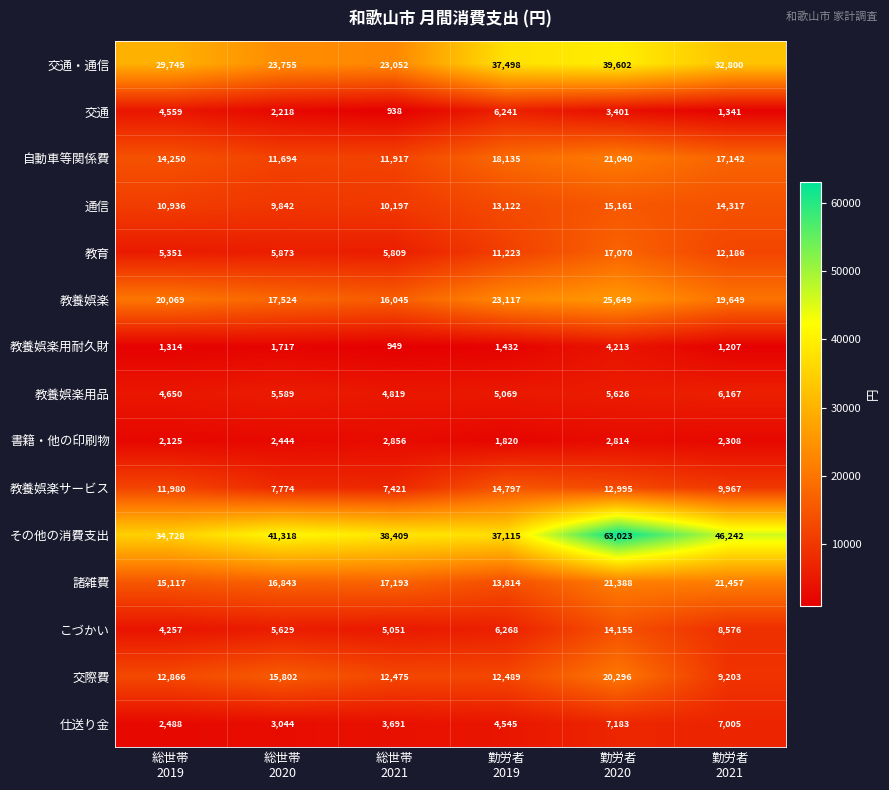

Which series has the largest total across all categories?

その他の消費支出